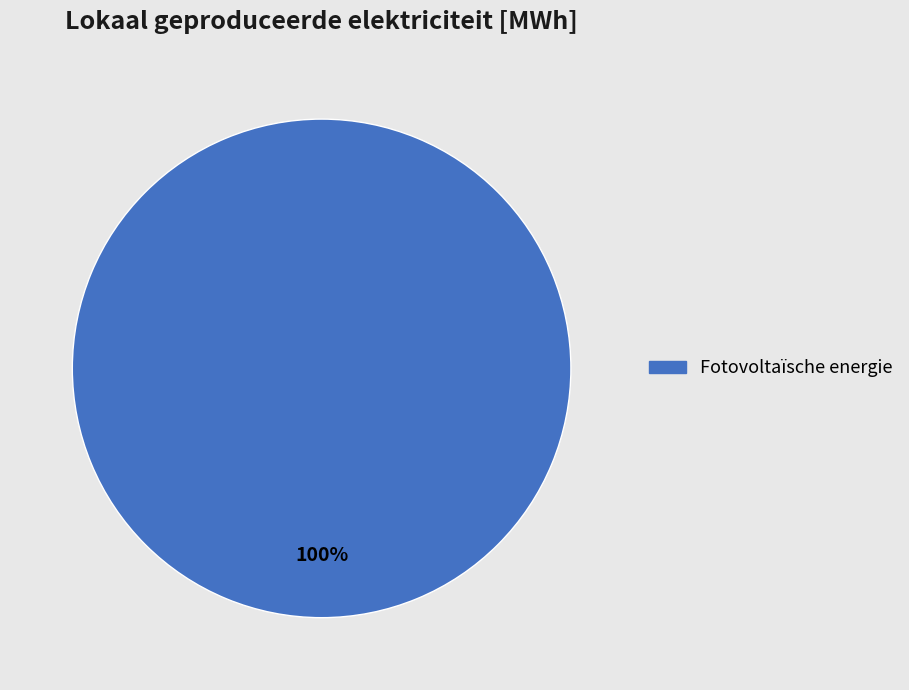

Is there any slice that represents more than half of the pie?

Yes